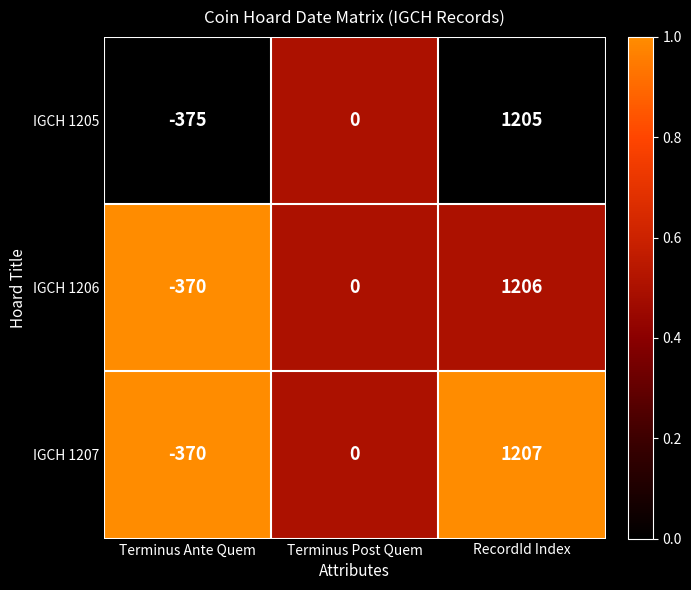

Between Terminus Ante Quem and RecordId Index, which series saw the biggest shift?

IGCH 1205